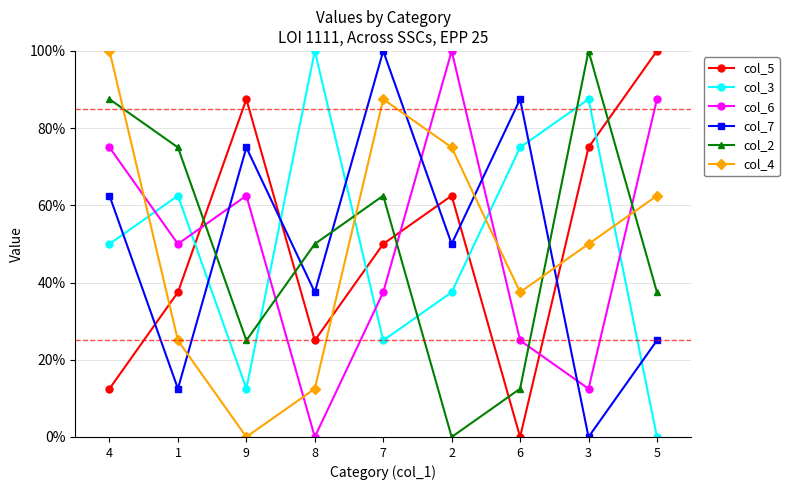

The col_5 series shows 87.4 at 7. True or false?

False